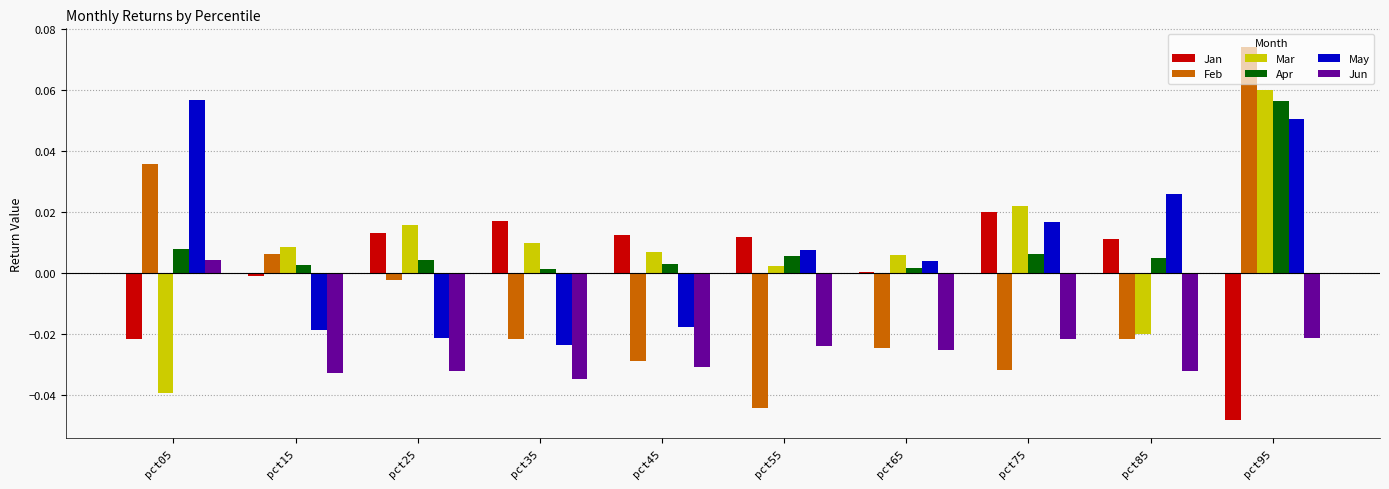

The value of Feb at pct25 is -0.0. True or false?

True